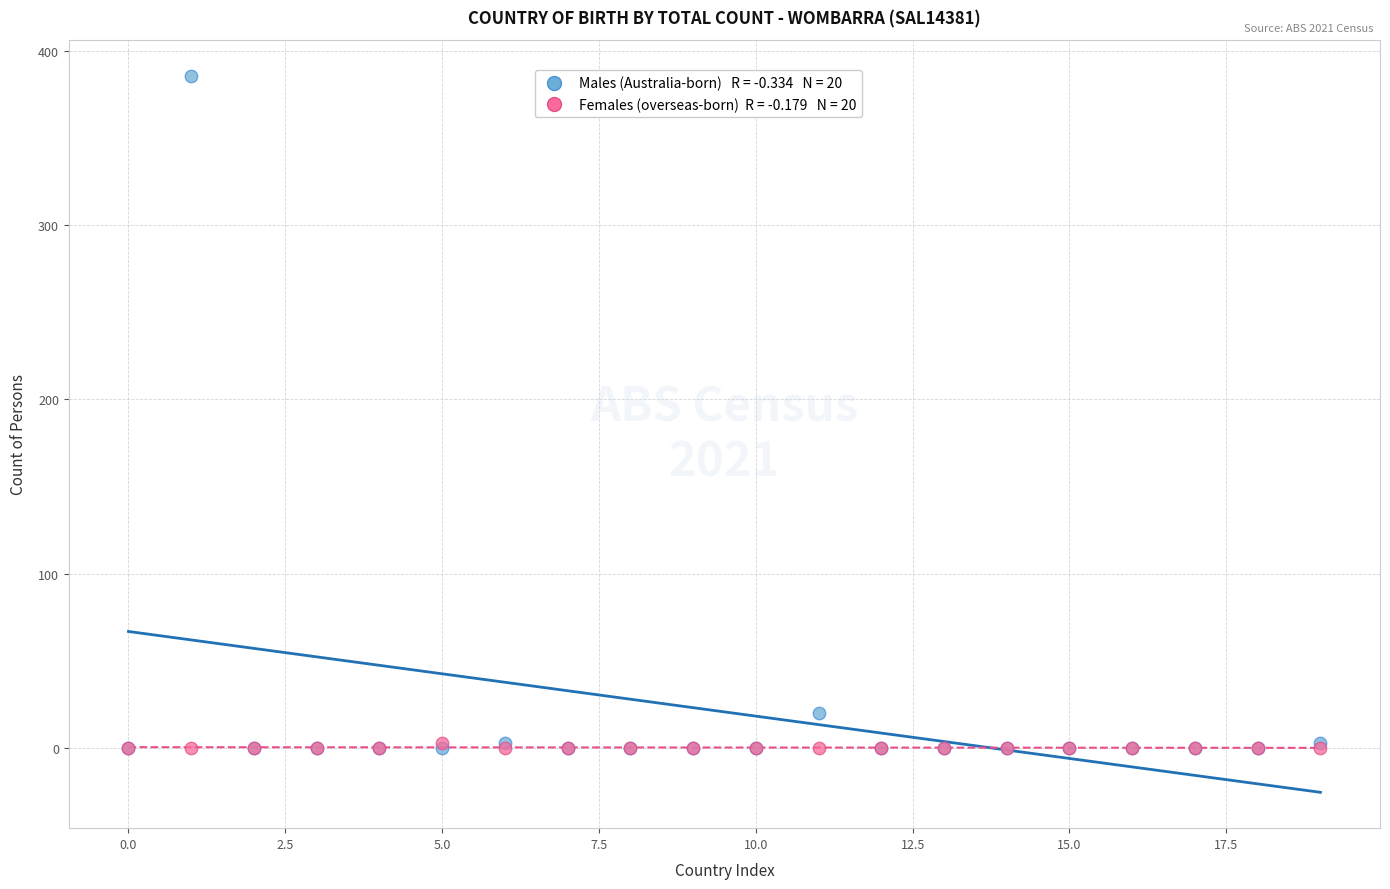

Across all series, what Y value is closest to 193?

20